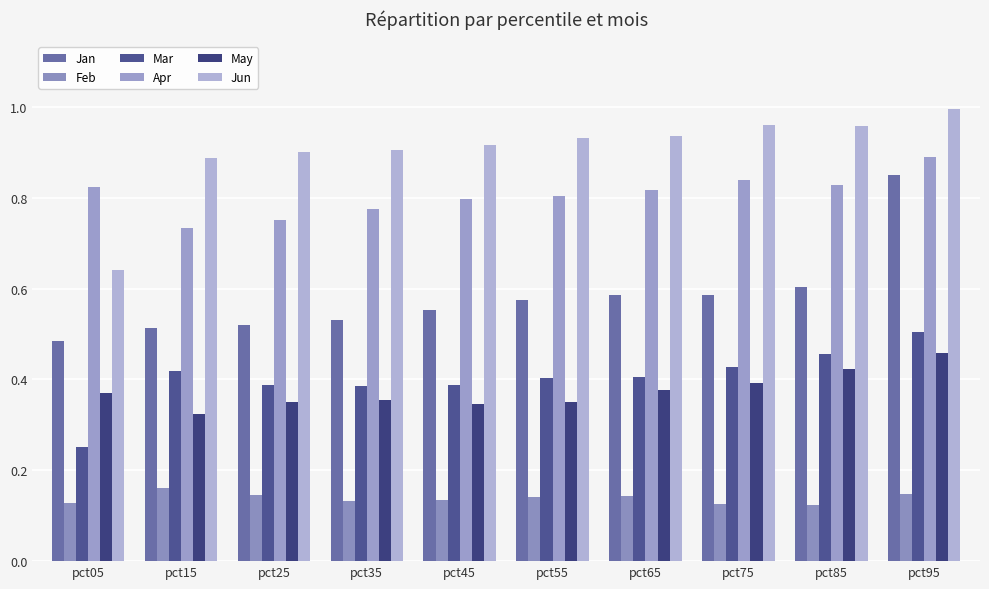

How many groups of bars are there?

10